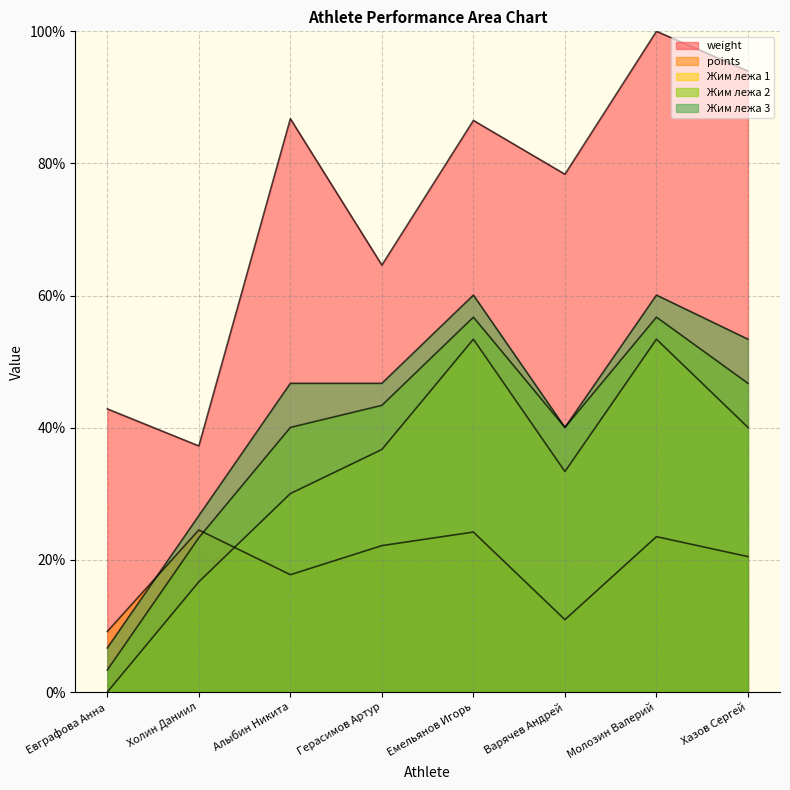

At which category does the chart reach its minimum across all series?

Евграфова Анна